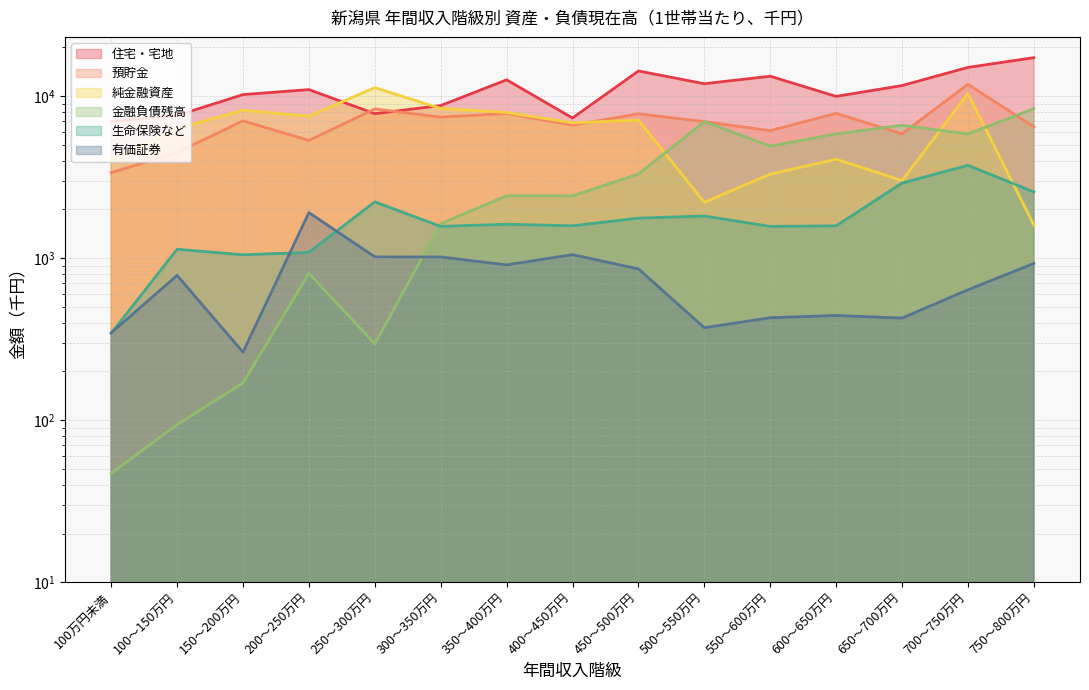

What is the approximate value of 預貯金 at 500～550万円?

6959